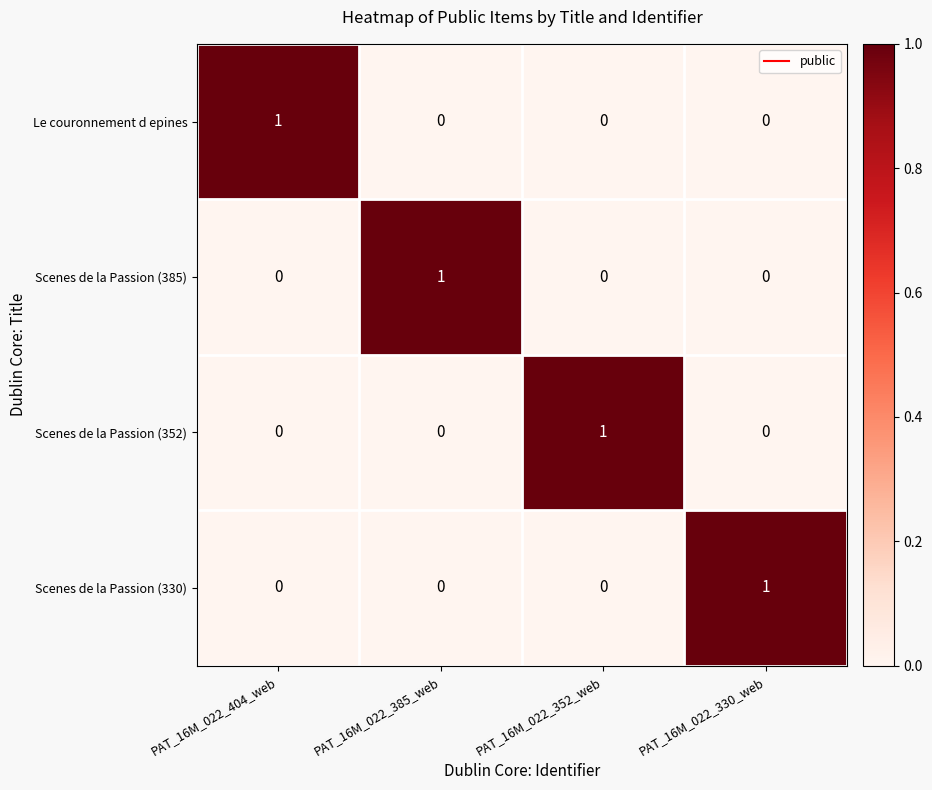

True or false: Scenes de la Passion (330) has a value of 2 at PAT_16M_022_330_web.

False